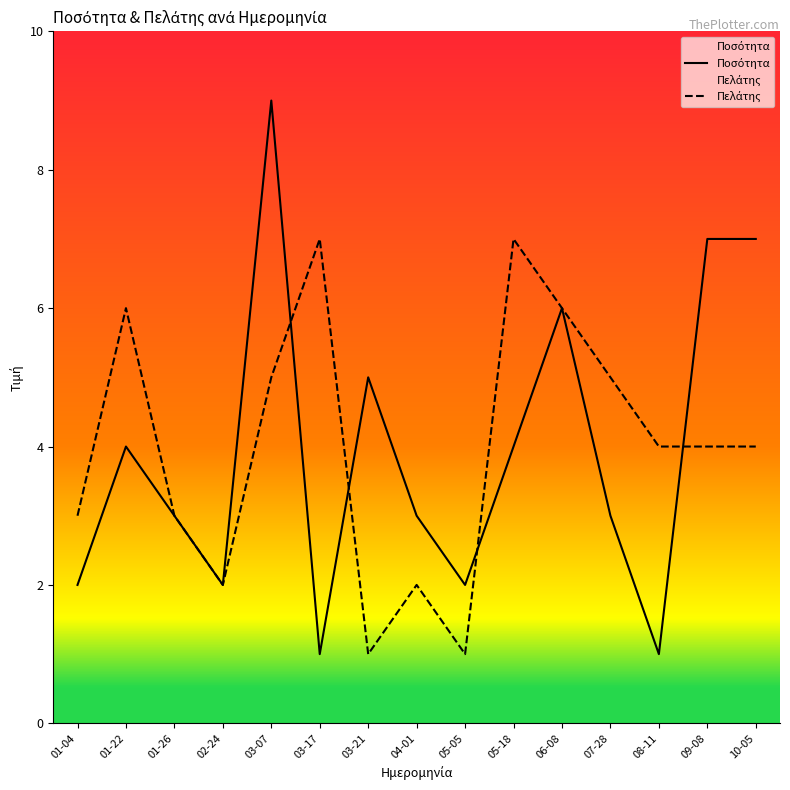

What is the label of the 14th point from the right?

01-22